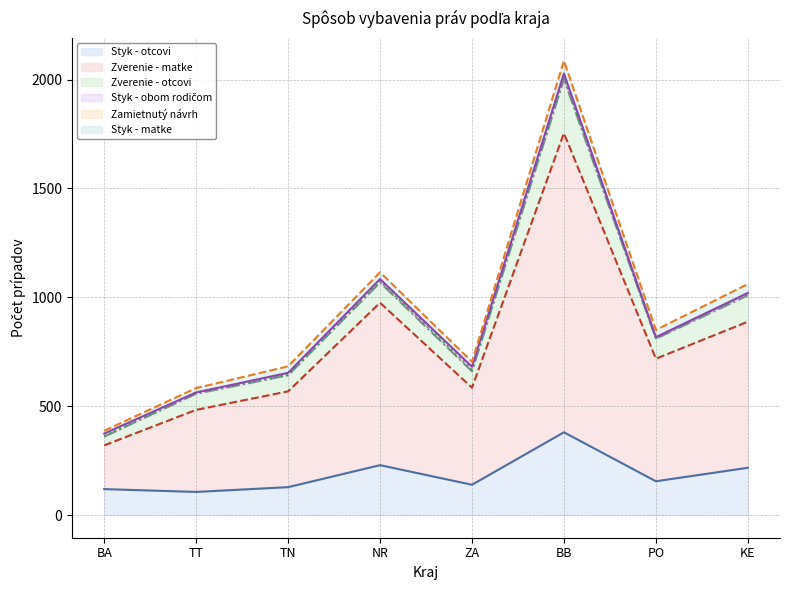

Where is the first local minimum for Zamietnutý návrh?

TT